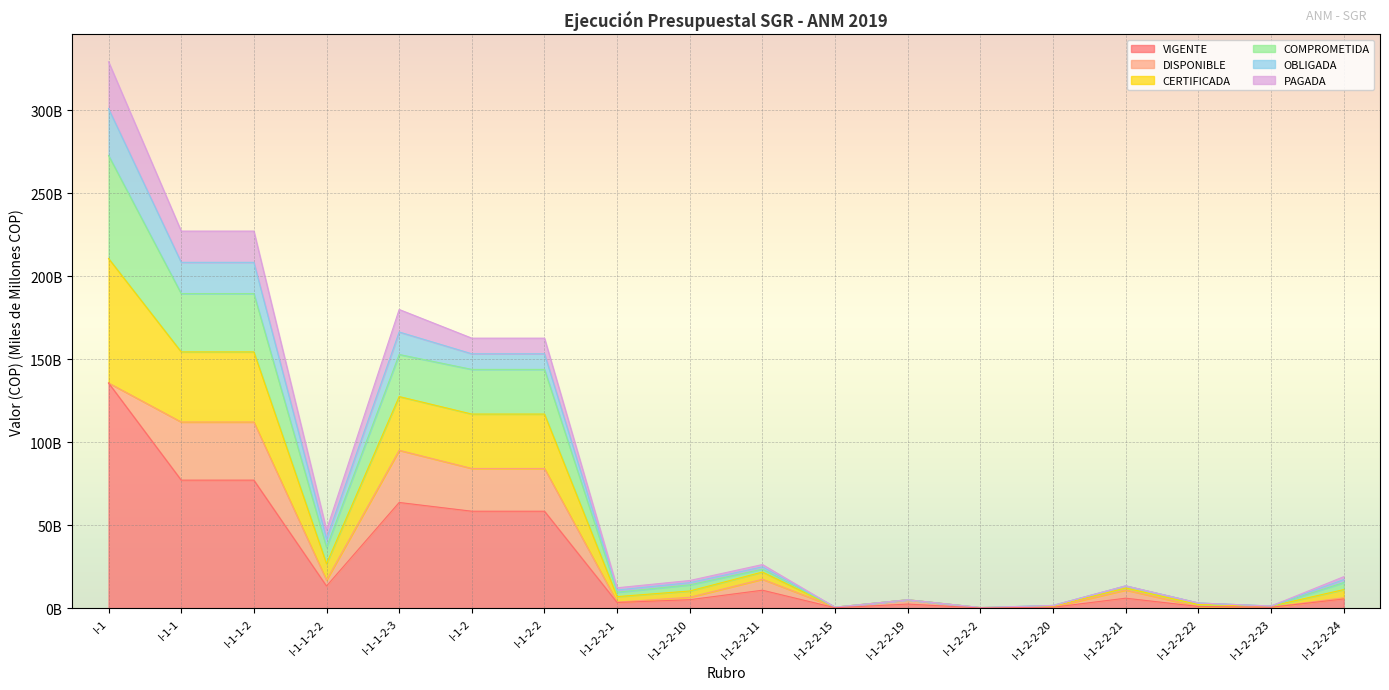

Does the chart display data point markers on the line(s)?

No